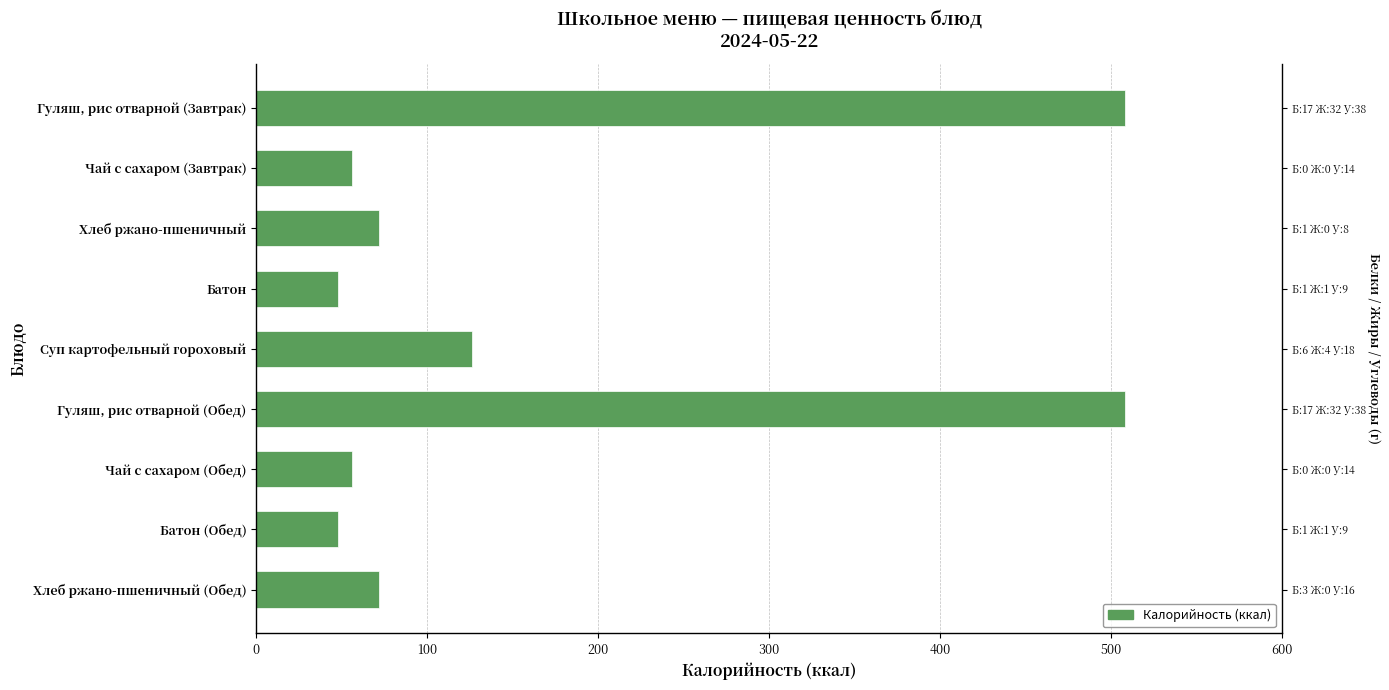

What is the difference between the values at Чай с сахаром (Завтрак) and Батон (Обед)?

8